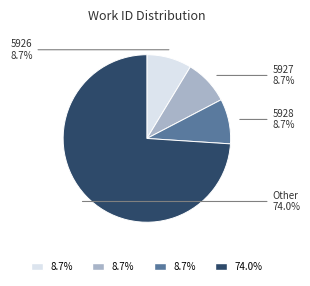

Does any single category account for the majority?

Yes